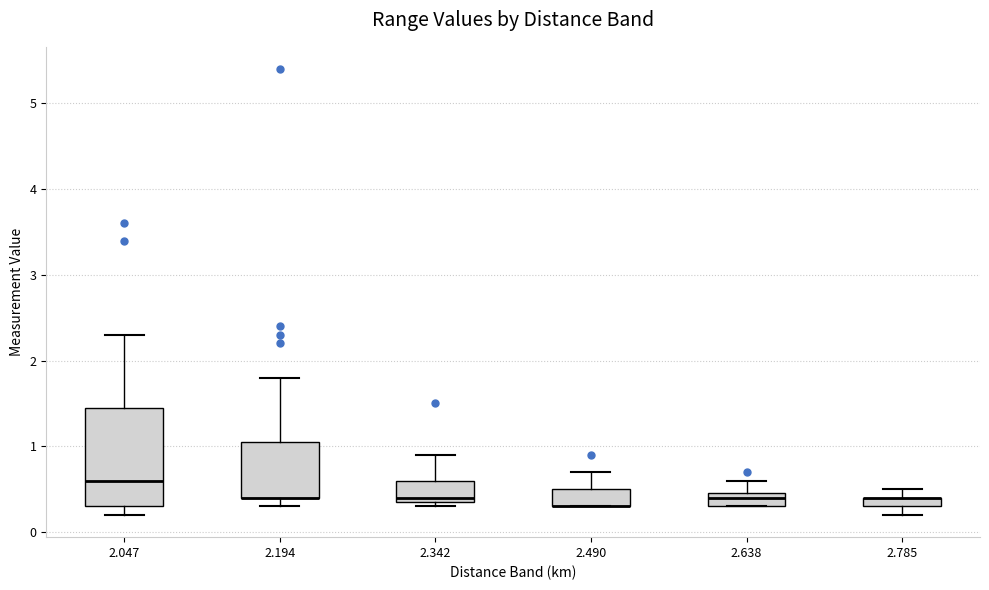

Where is the upper edge of the box at x = 2.194 on the y-axis? The values are not printed on the chart, so give them approximately, as read against the axis.

1.1